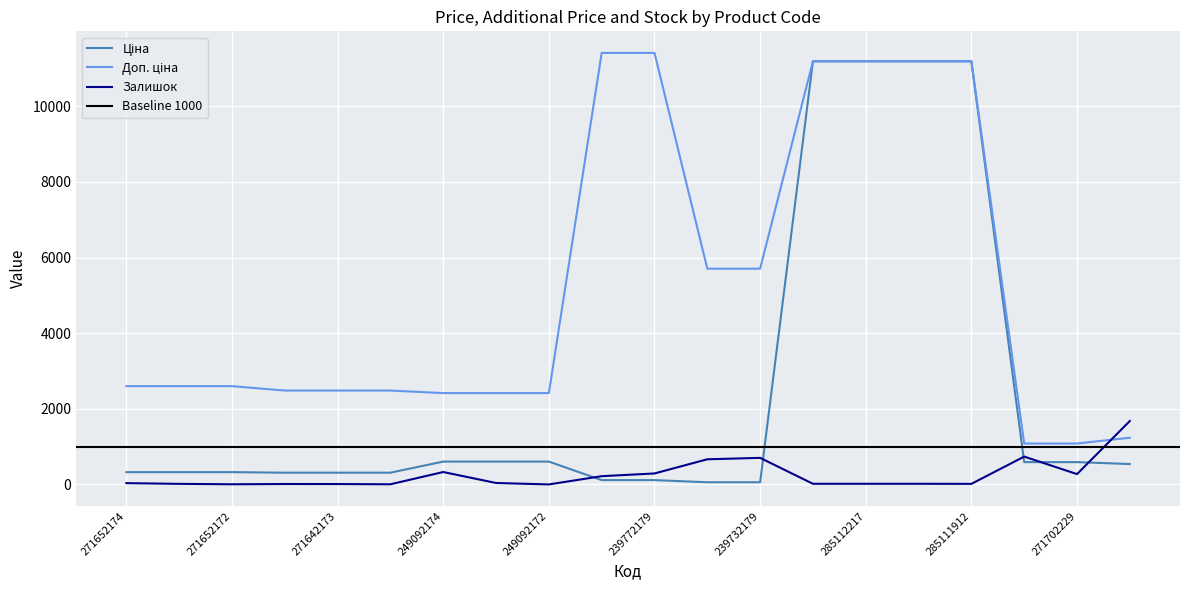

Between 271642173 and 249092172, which is larger?

249092172